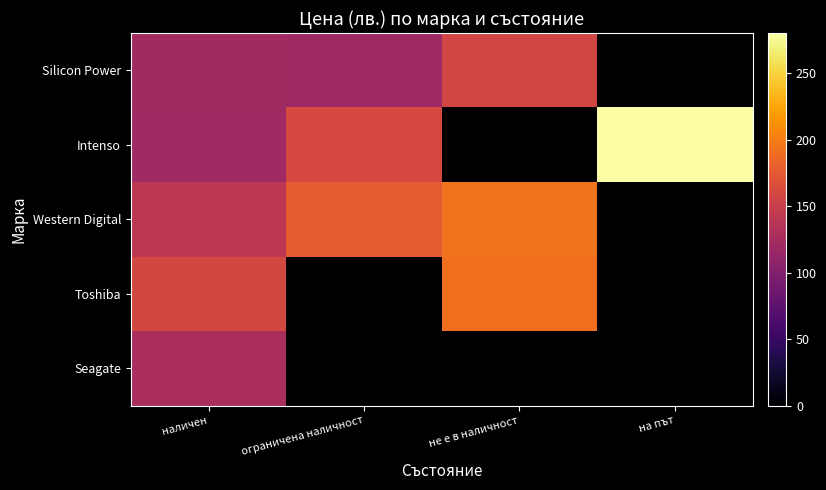

Reading right to left, list all the values displayed in this chart.

Silicon Power: на път=0.0	не е в наличност=157.7	ограничена наличност=120.0	наличен=122.1
Intenso: на път=280.1	не е в наличност=0.0	ограничена наличност=161.3	наличен=120.4
Western Digital: на път=0.0	не е в наличност=193.1	ограничена наличност=176.6	наличен=141.9
Toshiba: на път=0.0	не е в наличност=191.1	ограничена наличност=0.0	наличен=159.1
Seagate: на път=0.0	не е в наличност=0.0	ограничена наличност=0.0	наличен=127.8